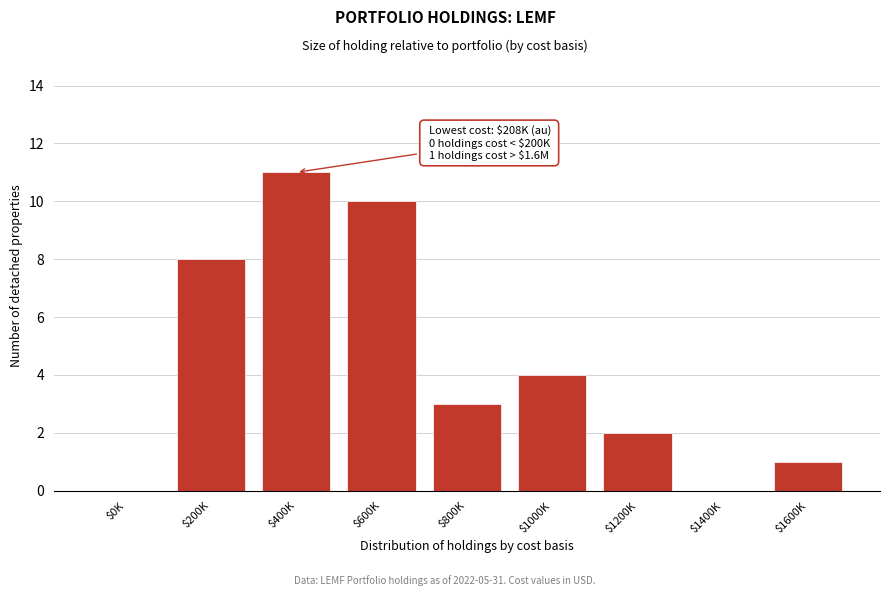

Is it true that the value at $1400K is -5?

False